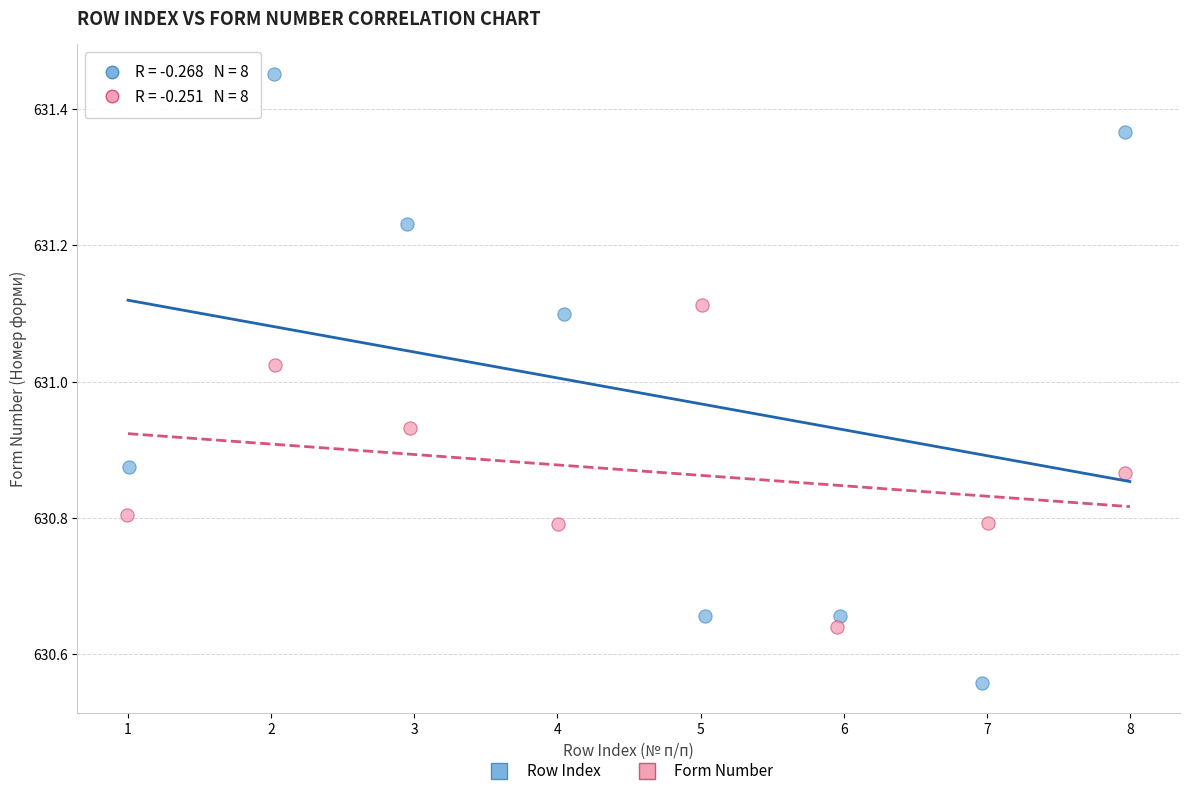

Which series contains the lowest Y value?

Row Index